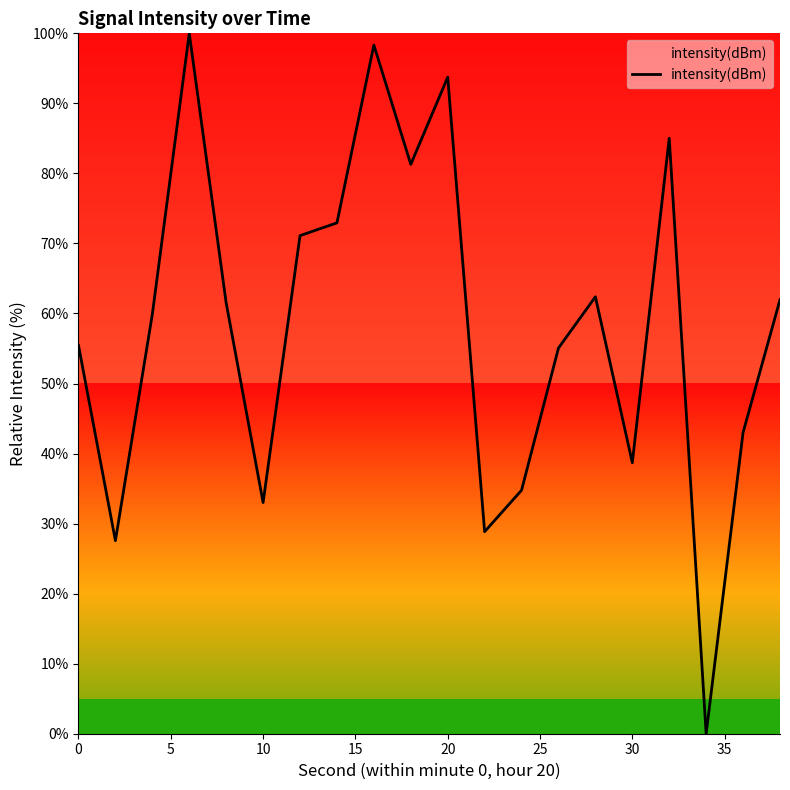

Reading right to left, what are all the values shown in this chart?

62.0	43.0	0.0	85.0	38.7	62.4	55.1	34.8	28.9	93.7	81.3	98.3	72.9	71.1	33.0	61.5	100.0	59.9	27.6	55.4